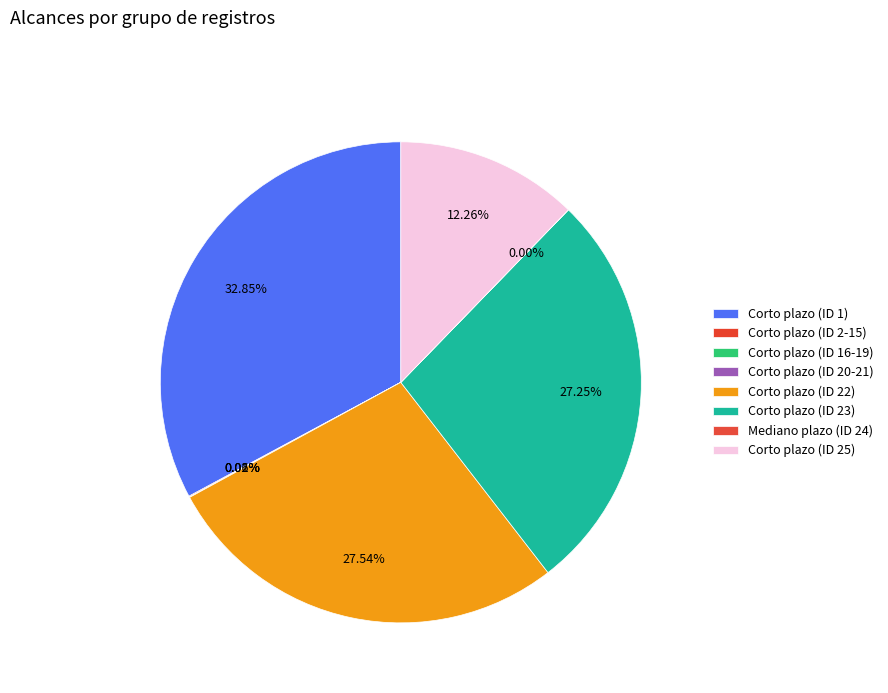

What is the change in value from Corto plazo (ID 2-15) to Corto plazo (ID 16-19)?

-10